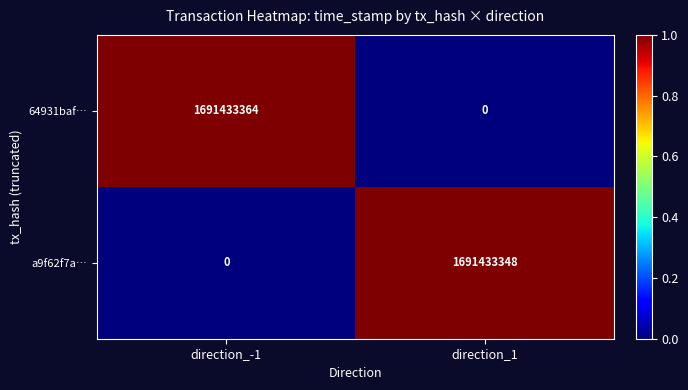

Reading left to right, what are all the values shown in this chart?

64931baf…: 1691433364	0
a9f62f7a…: 0	1691433348